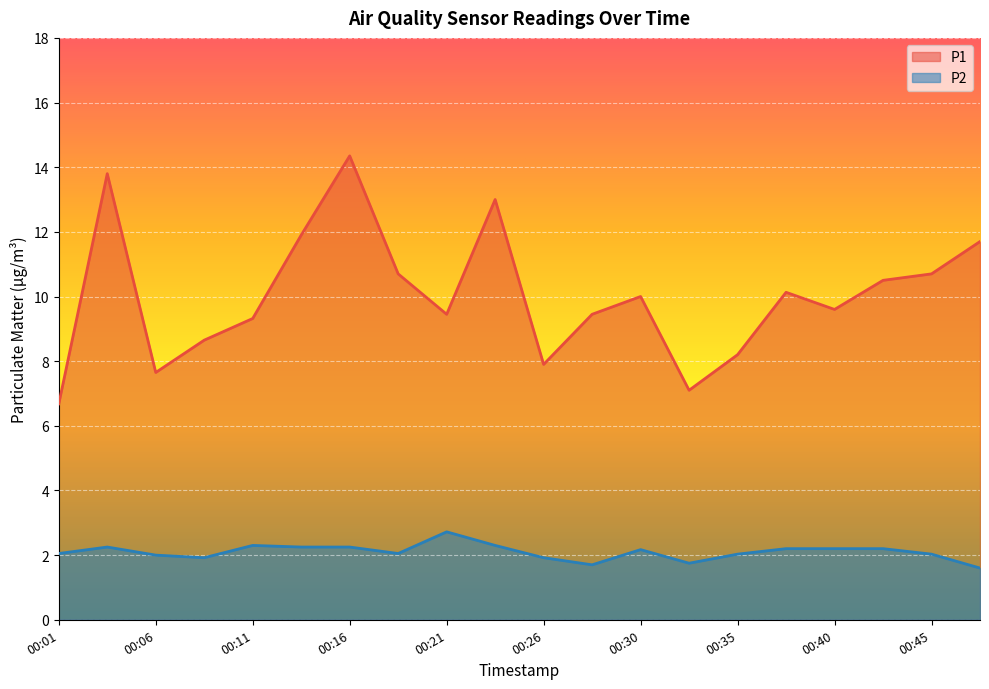

What is the sum of all P2 values?

41.9